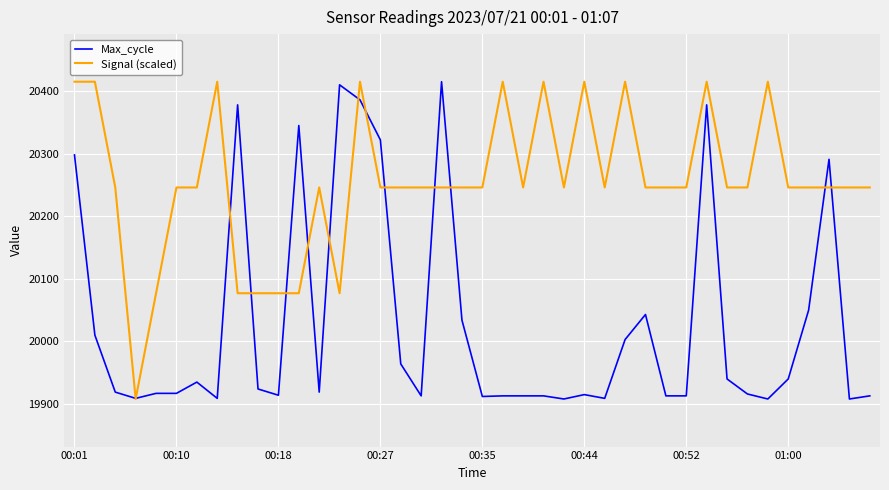

At how many categories does at least one series exceed 20330?

14